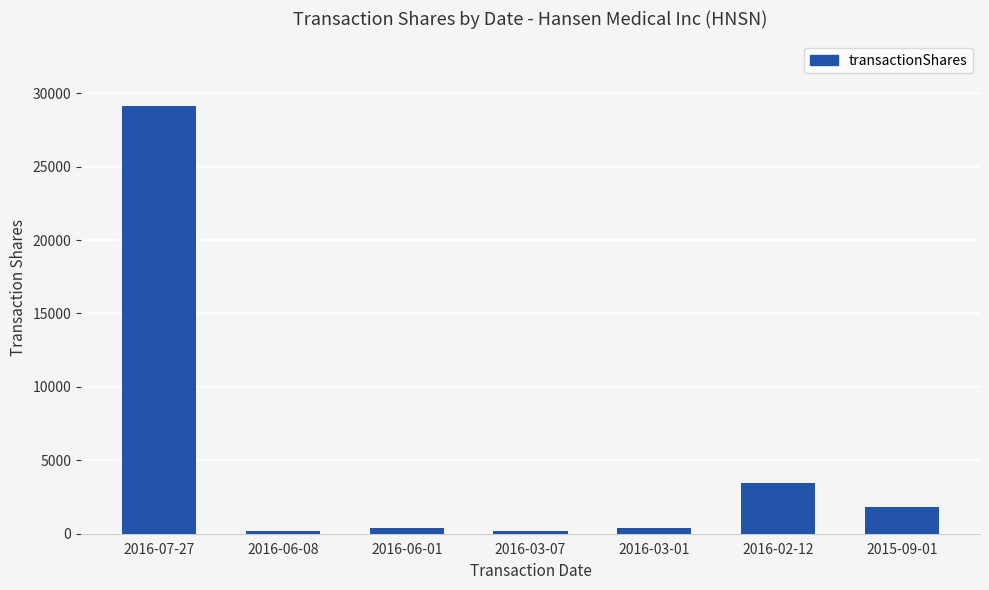

What is the value of the 5th bar from the left?

357